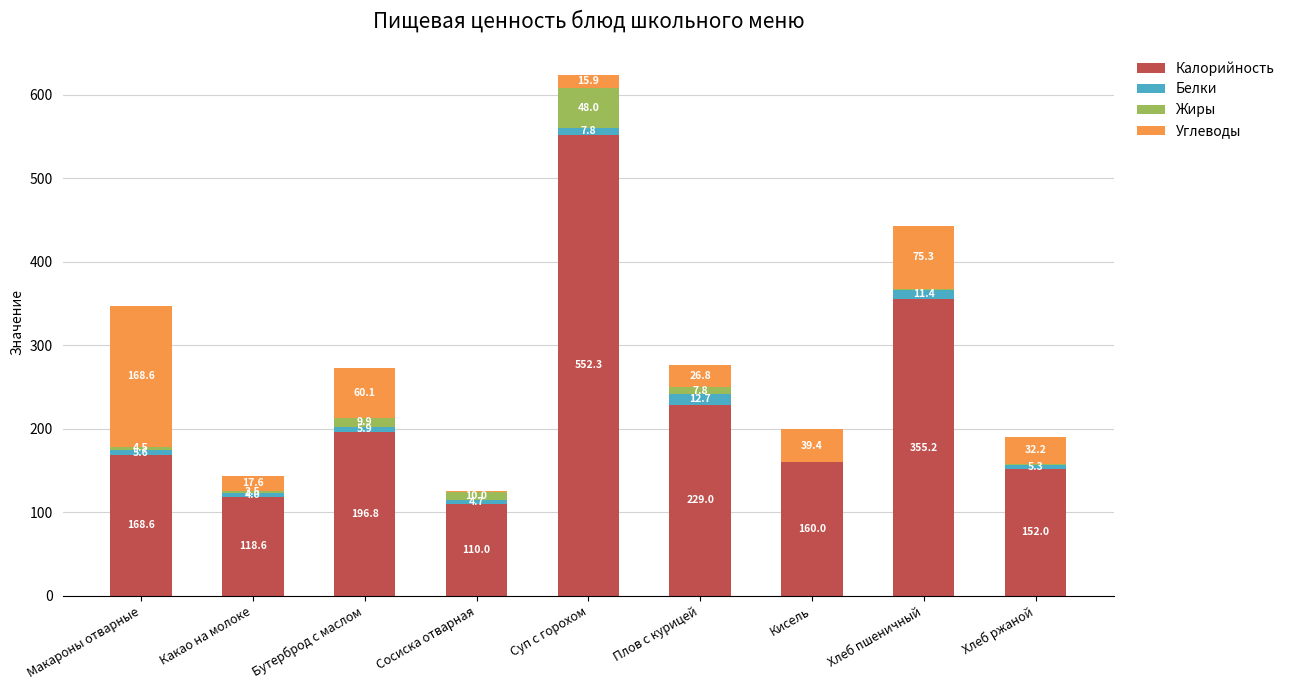

What is the maximum value for Калорийность?

552.3